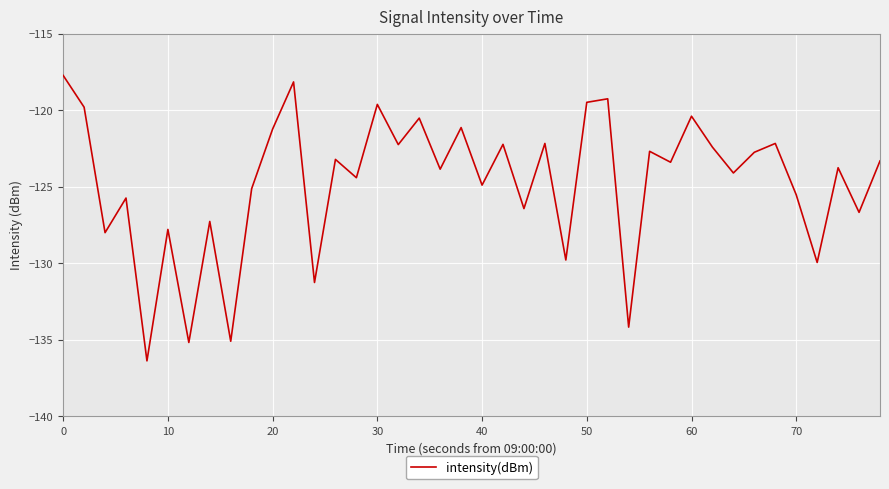

What is the greatest value displayed?

-117.7